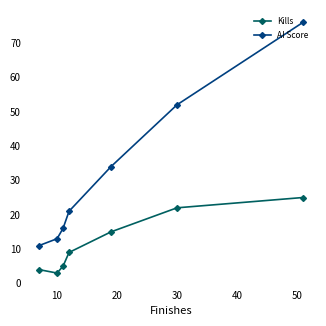

What is the smallest value displayed?

3